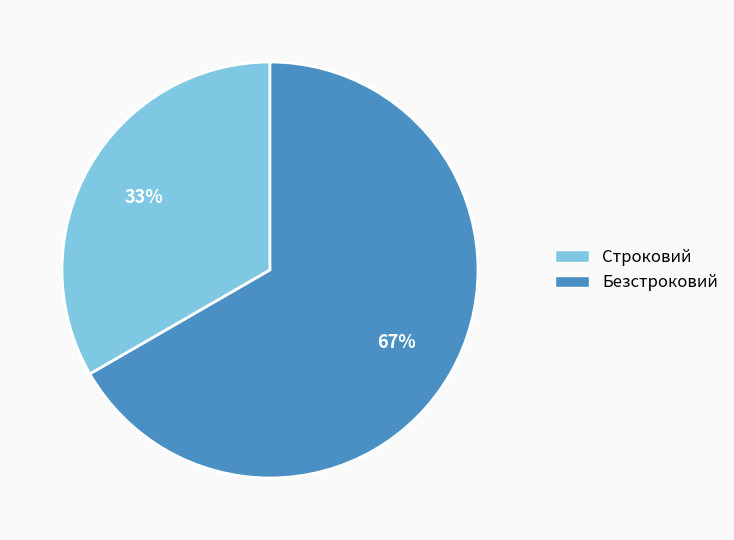

Does any single category account for the majority?

Yes